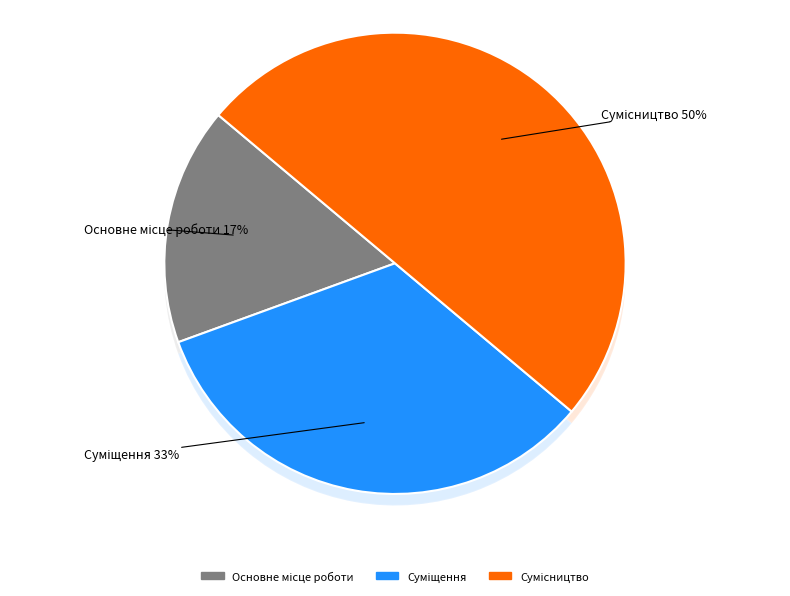

To the nearest percent, what is the average slice percentage?

33%